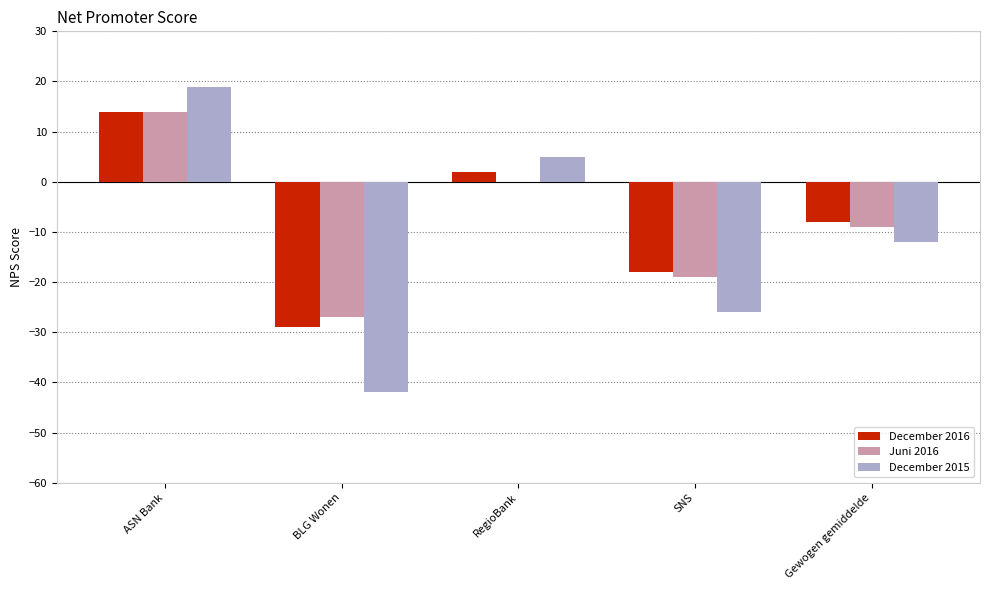

What is the approximate value of December 2015 at BLG Wonen?

-42.0